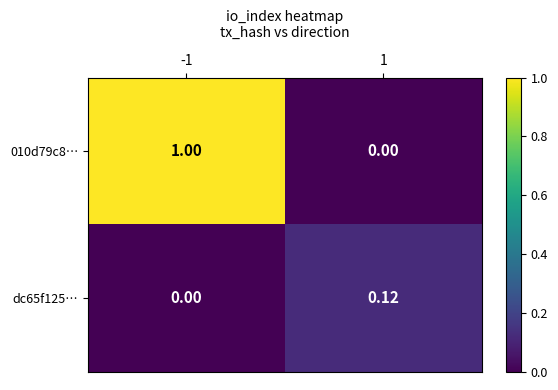

At how many categories does at least one series exceed 0?

2